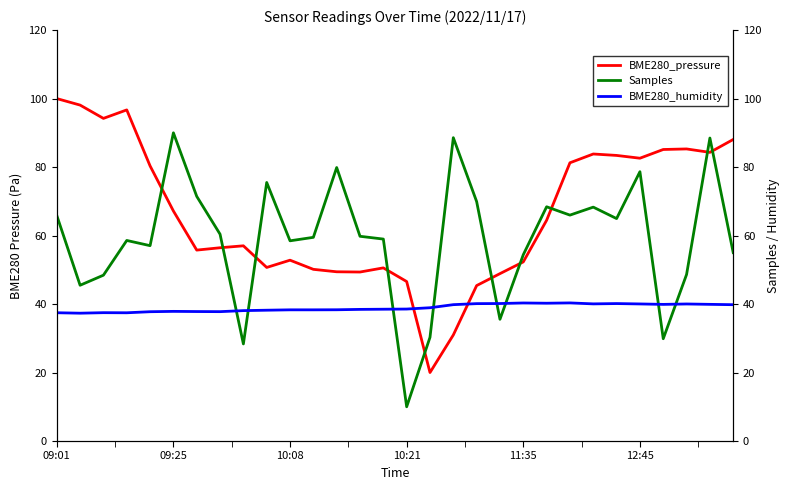

What is the maximum value for BME280_humidity?

40.3